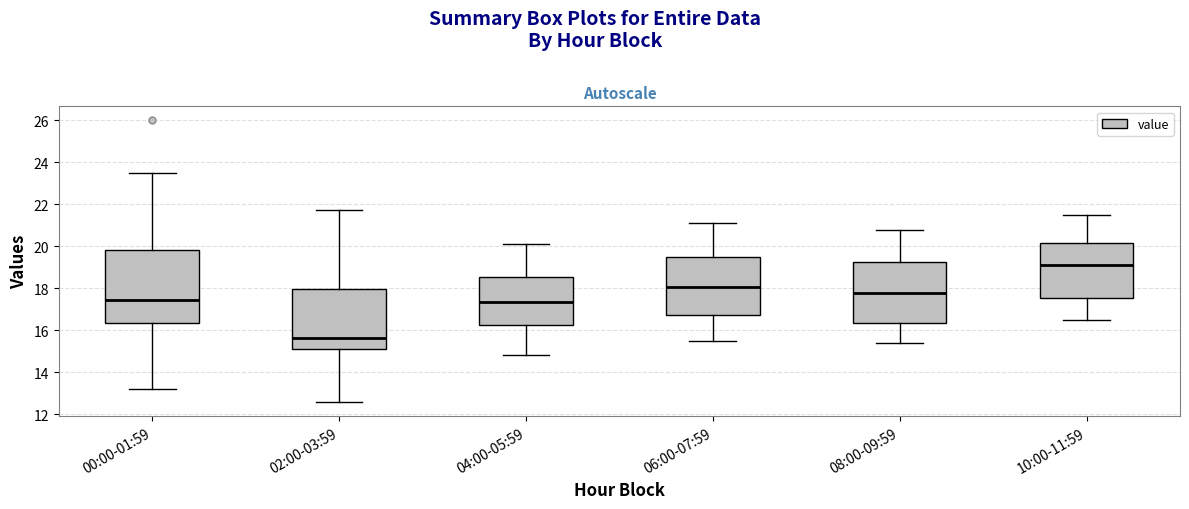

Which box's median line is the lowest?

02:00-03:59